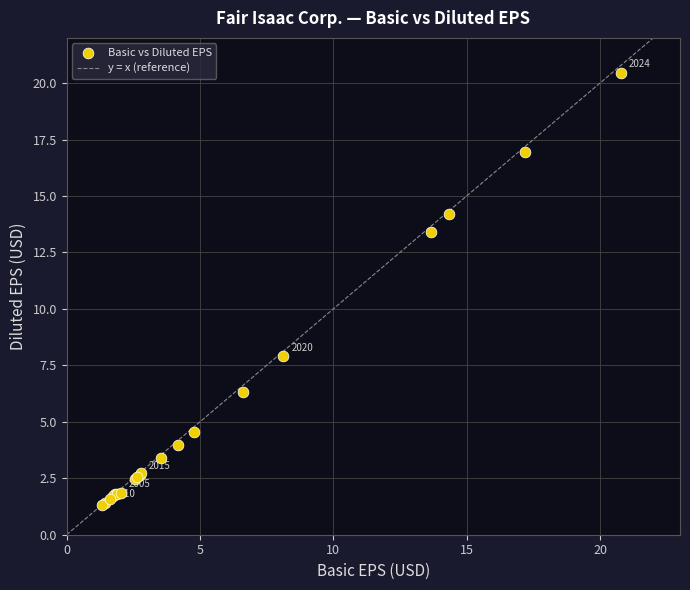

What Y value in the scatter plot is closest to 10?

7.9